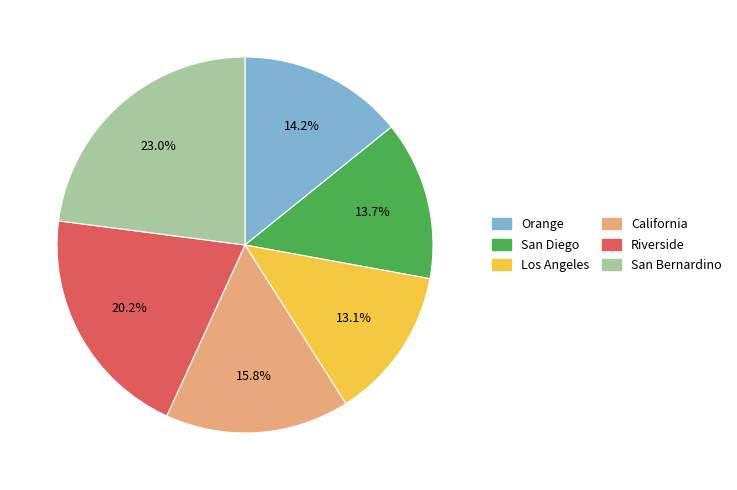

How many slices are in this pie chart?

6